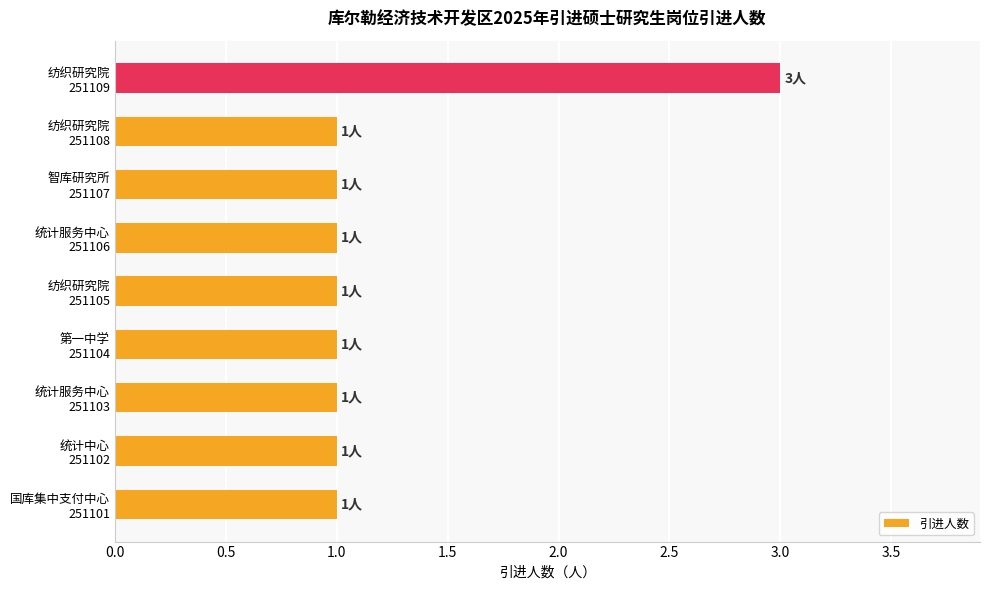

What is the sum of all values?

11